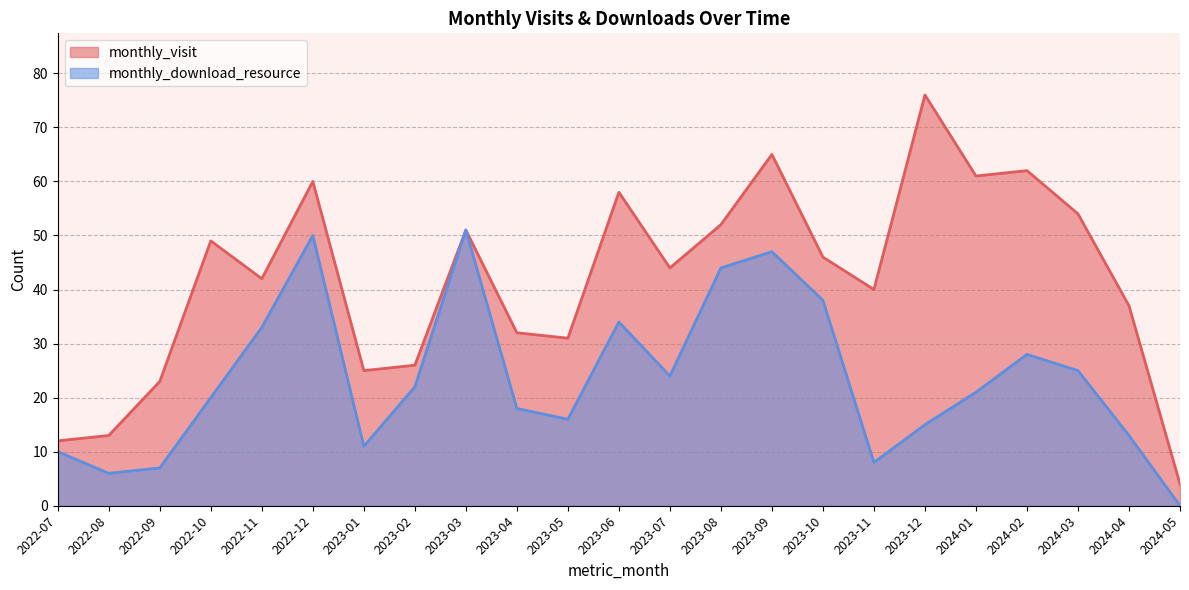

True or false: monthly_download_resource and monthly_visit cross at least once.

False